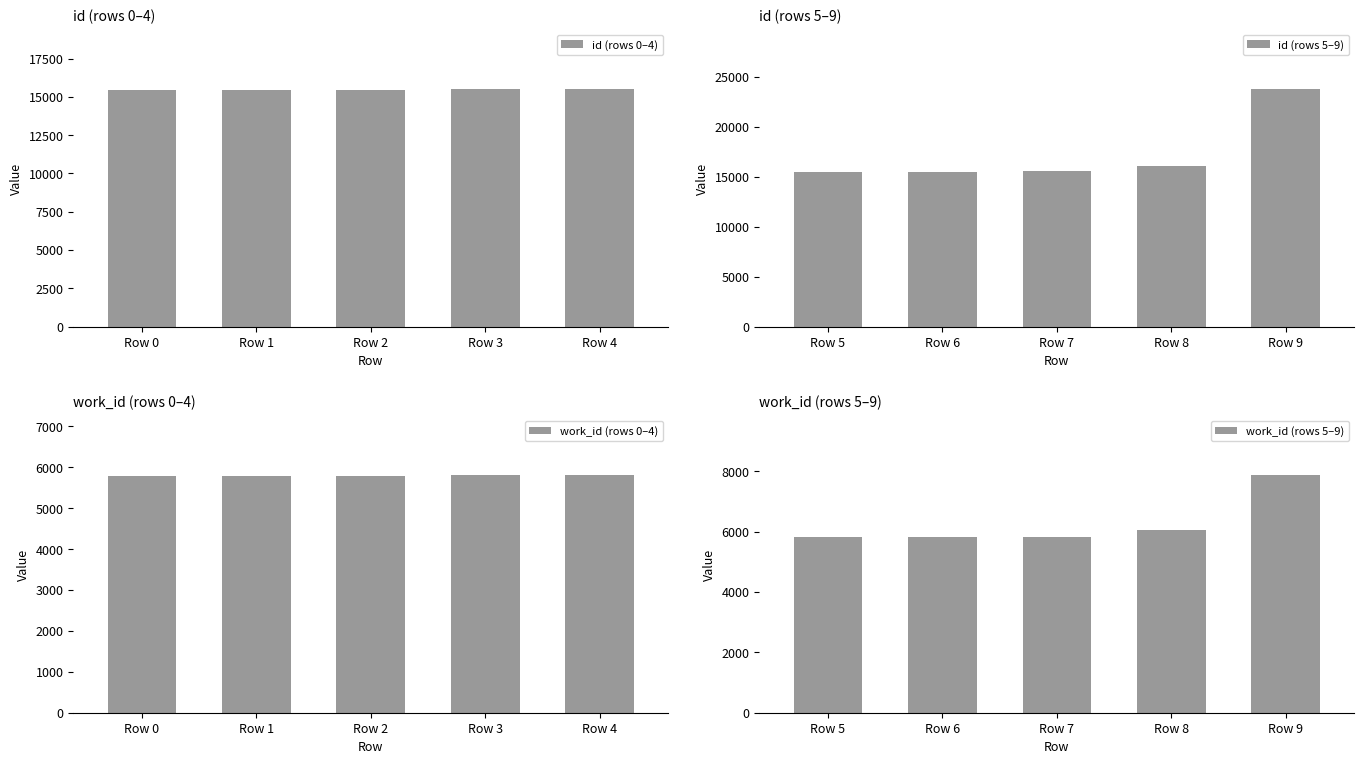

What are all the series names shown in the legend?

id (rows 0–4), id (rows 5–9), work_id (rows 0–4), work_id (rows 5–9)